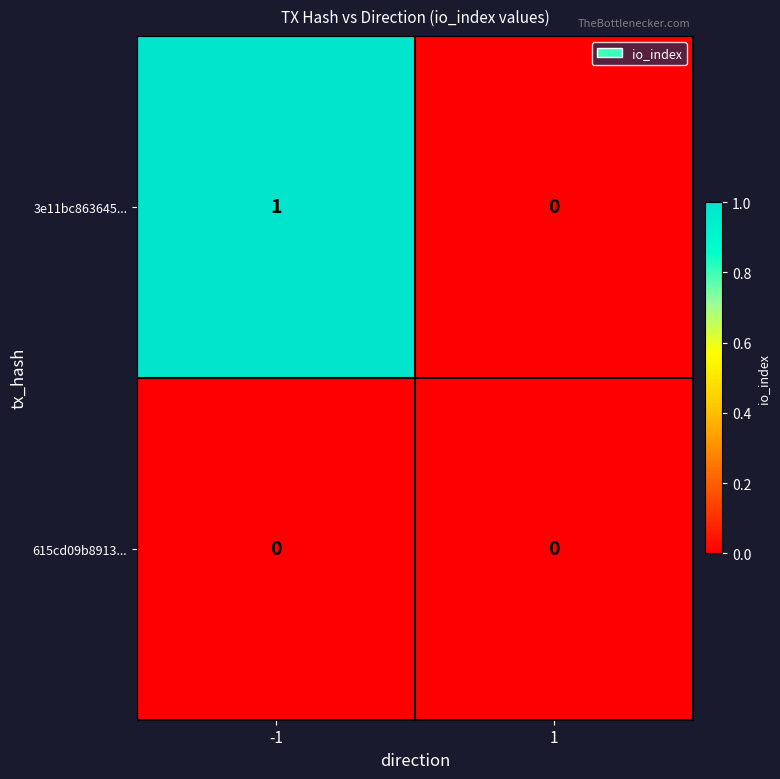

Is it true that 3e11bc863645... equals 0 at 1?

True